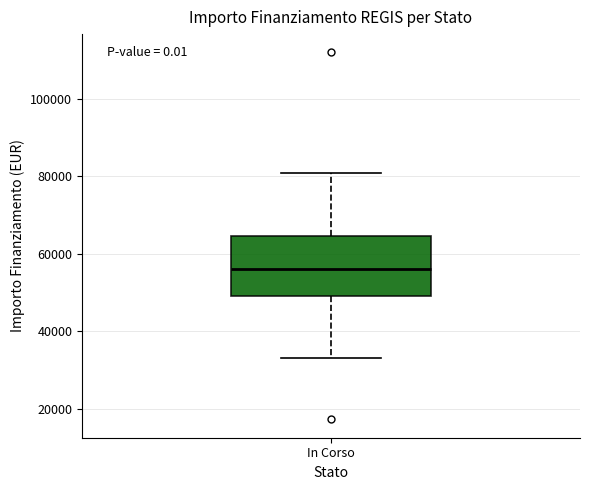

Read this box plot against the y-axis: the position of the median line, the range covered by the box, and the ends of both whiskers. The values are not printed on the chart, so give them approximately, as read against the axis.

median 56000, box 50000 to 64000, whiskers 32000 to 80000